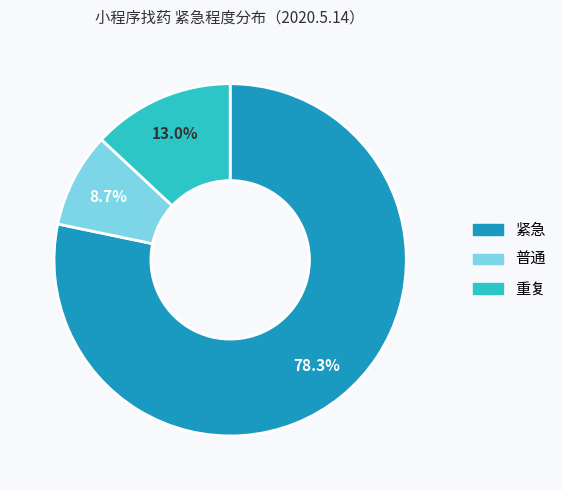

Combined, do 重复 and 普通 account for over 50%?

No